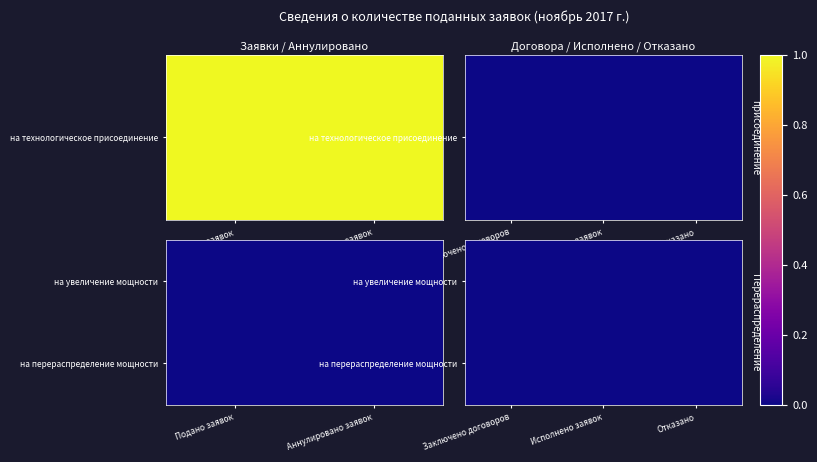

At how many categories does at least one series exceed 0?

1